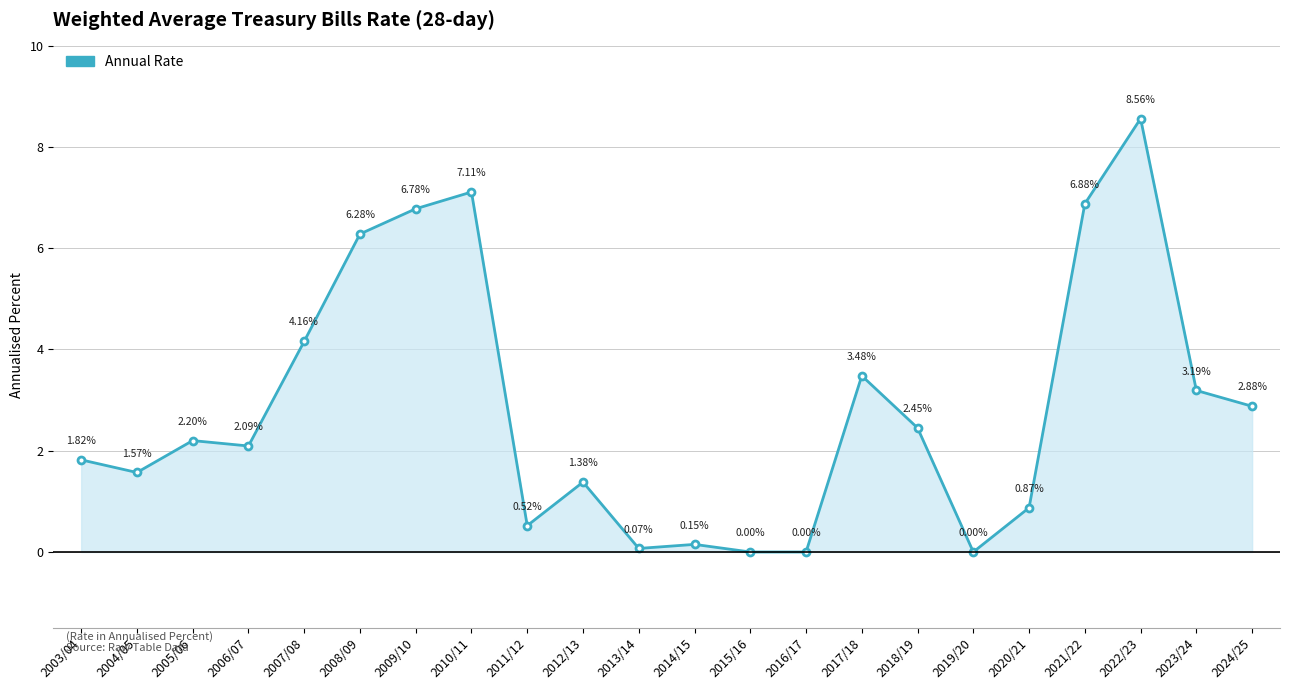

How many lines are shown in the chart?

1